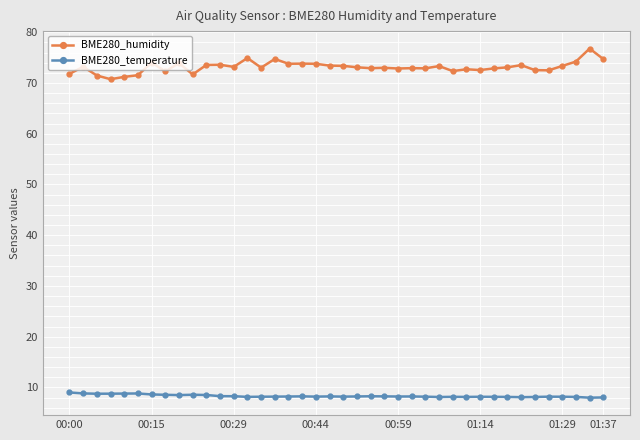

How many distinct data groups are displayed?

2